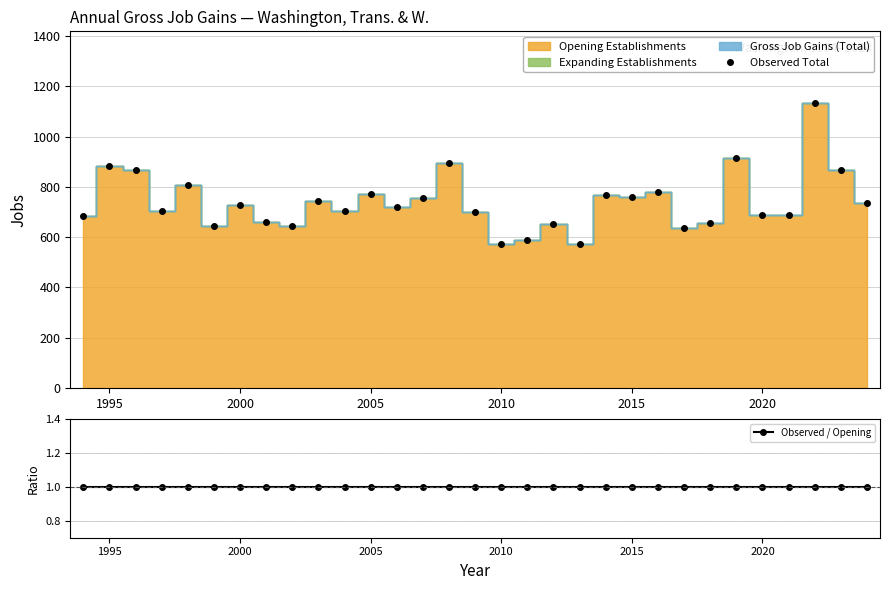

True or false: Observed Total has a value of 773 at 2005.

True